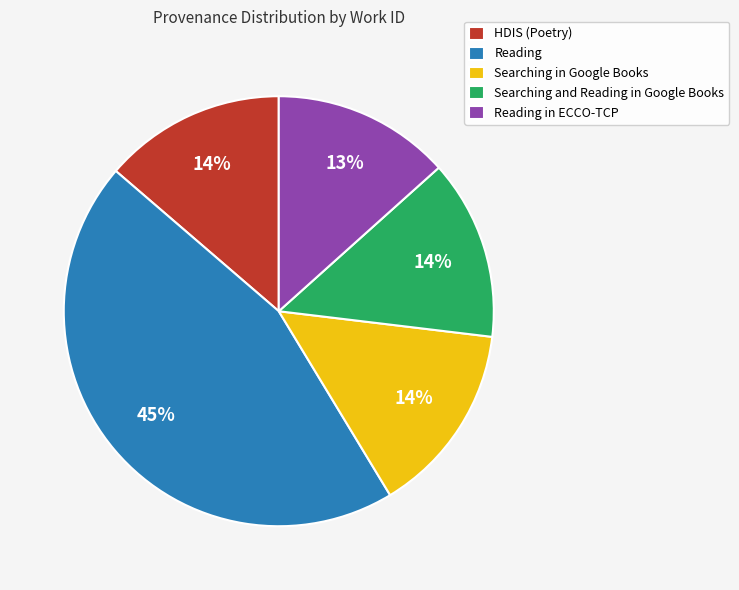

To the nearest percent, what portion does HDIS (Poetry) represent?

14%